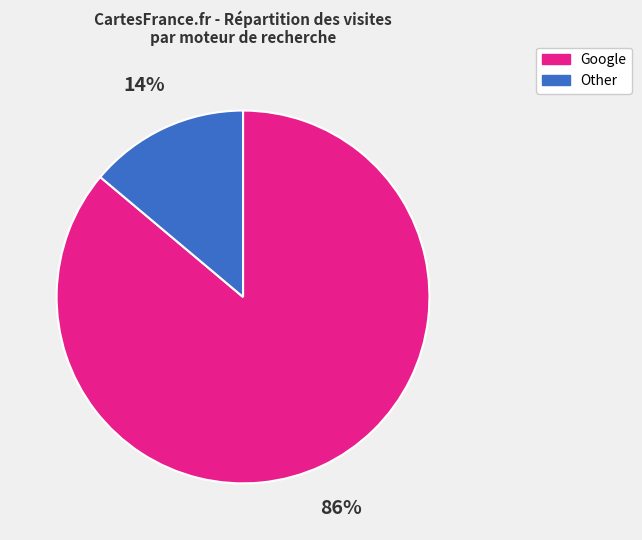

To the nearest percent, what is the average slice percentage?

50%